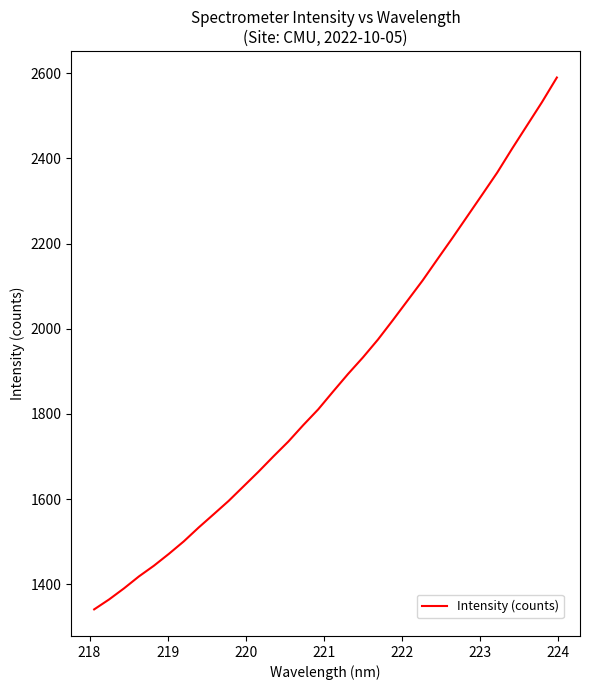

What is the maximum value shown in the chart?

2589.7